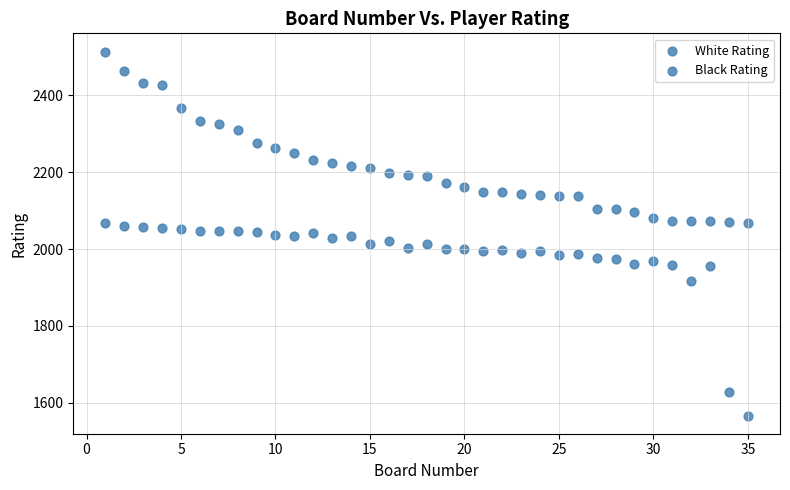

How many data points are displayed?

70